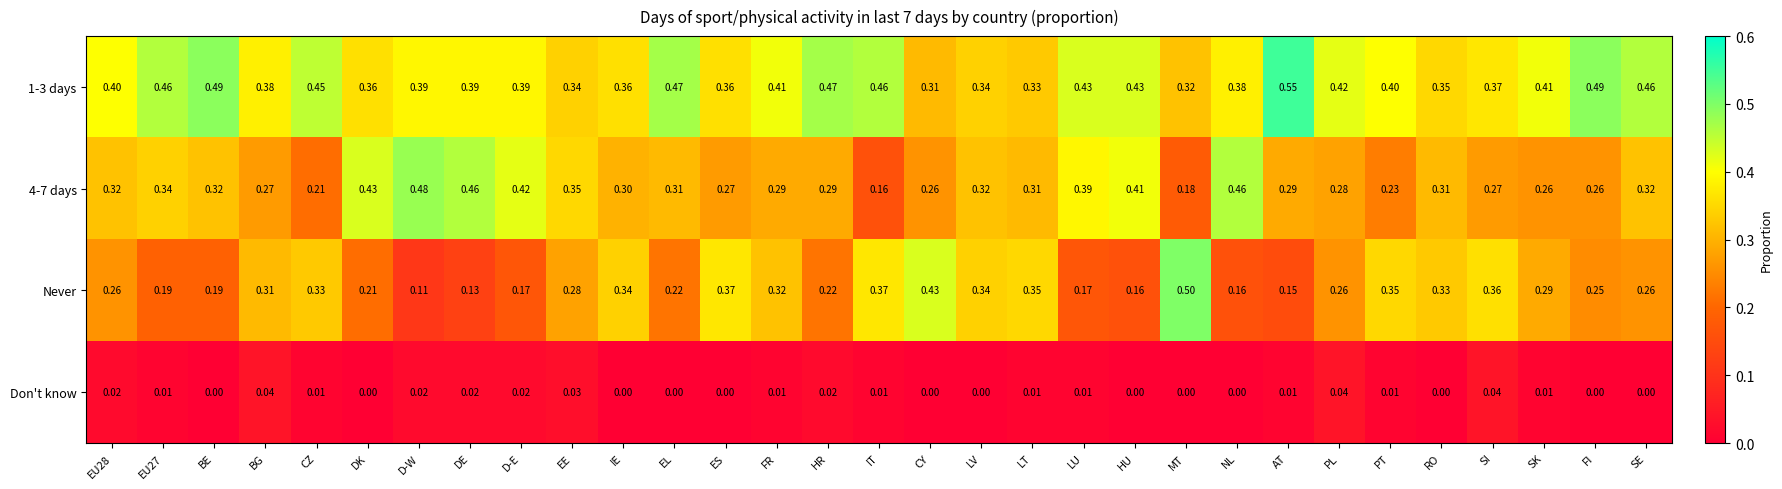

Which series has the widest spread of values?

Never